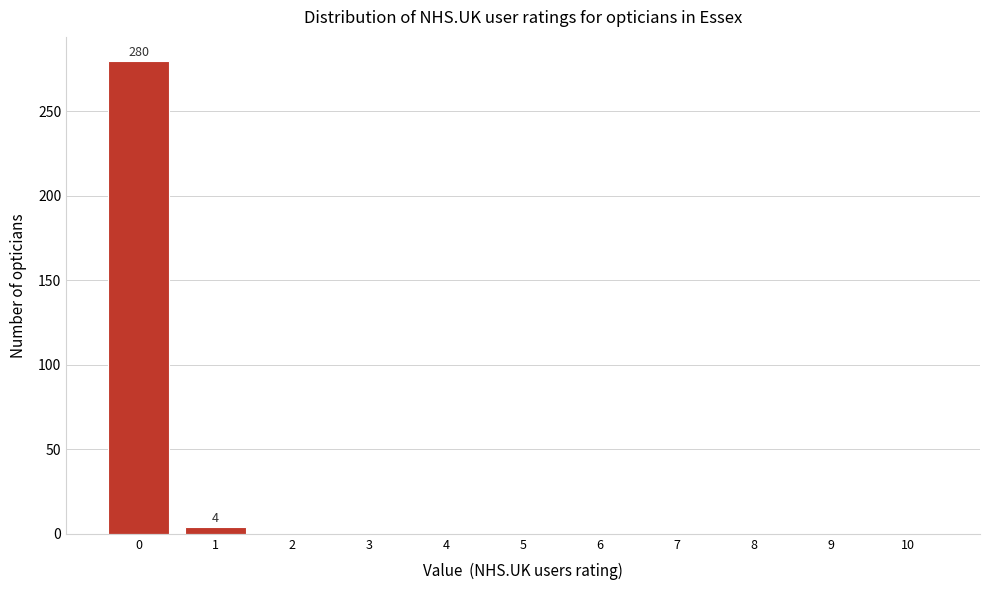

Reading left to right, what are all the values shown in this chart?

0=280	1=4	2=0	3=0	4=0	5=0	6=0	7=0	8=0	9=0	10=0